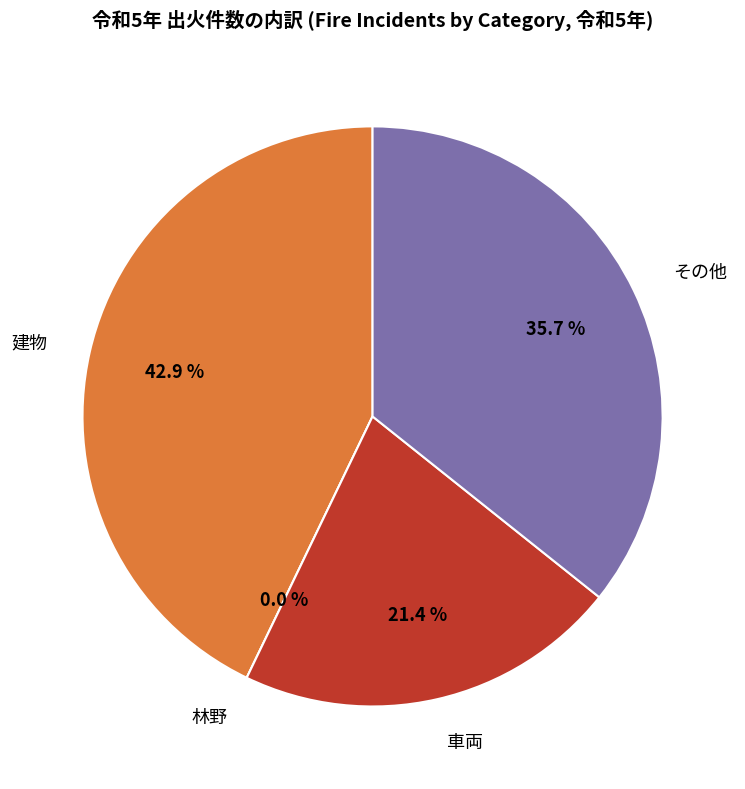

How much of the chart is everything except 建物?

57.1%